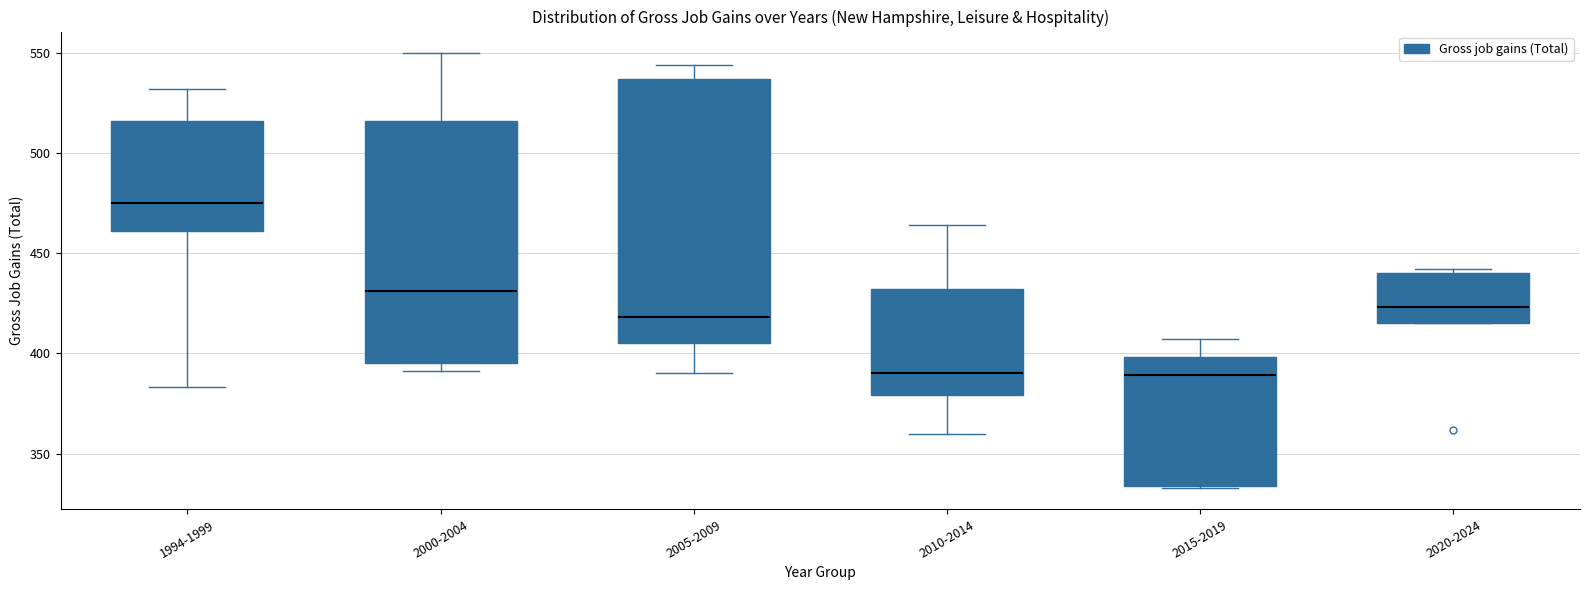

Reading left to right, transcribe this box plot: for each box, give where its median line is, the range the box spans, and where its two whiskers end, as read against the y-axis. The values are not printed on the chart, so give them approximately, as read against the axis.

1994-1999: median 475, box 460 to 515, whiskers 385 to 530
2000-2004: median 430, box 395 to 515, whiskers 390 to 550
2005-2009: median 420, box 405 to 535, whiskers 390 to 545
2010-2014: median 390, box 380 to 430, whiskers 360 to 465
2015-2019: median 390, box 335 to 400, whiskers 335 to 405
2020-2024: median 425, box 415 to 440, whiskers 415 to 440 (just above the box's upper edge)